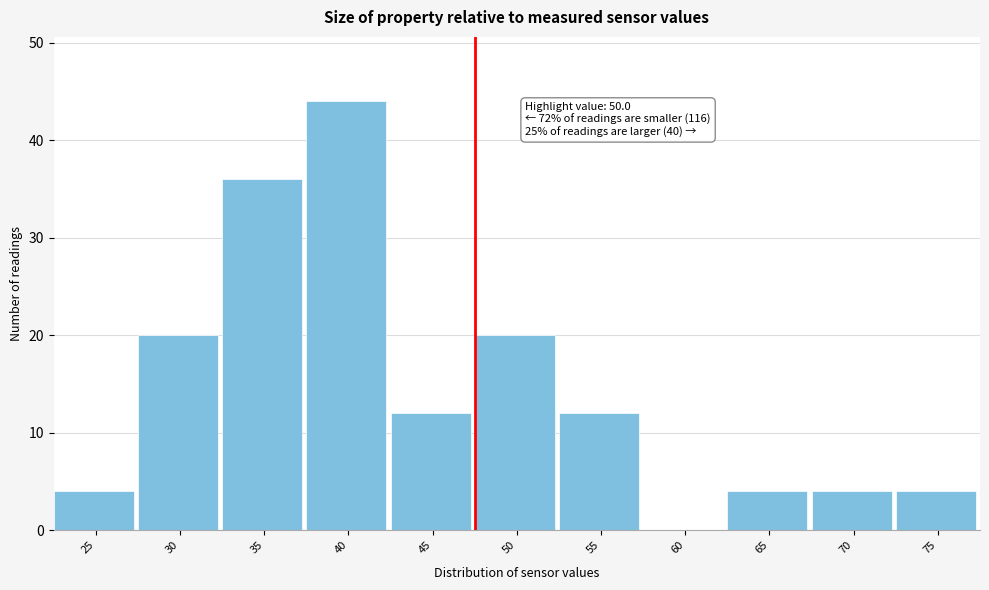

Reading left to right, list all the values displayed in this chart.

25=4	30=20	35=36	40=44	45=12	50=20	55=12	60=0	65=4	70=4	75=4